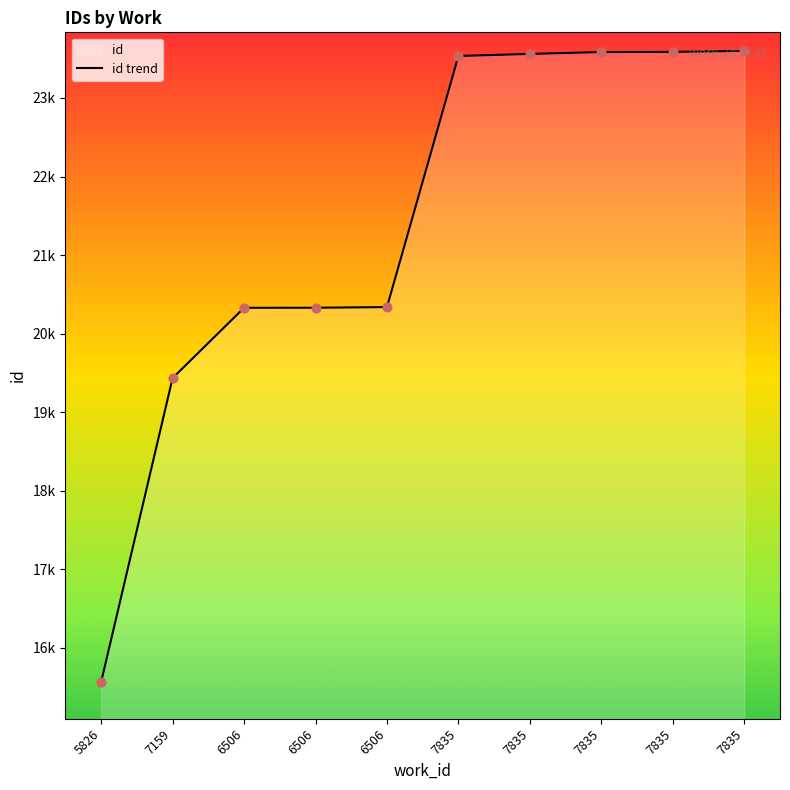

What is the ratio of the value at 6506 to the value at 6506?

1.0